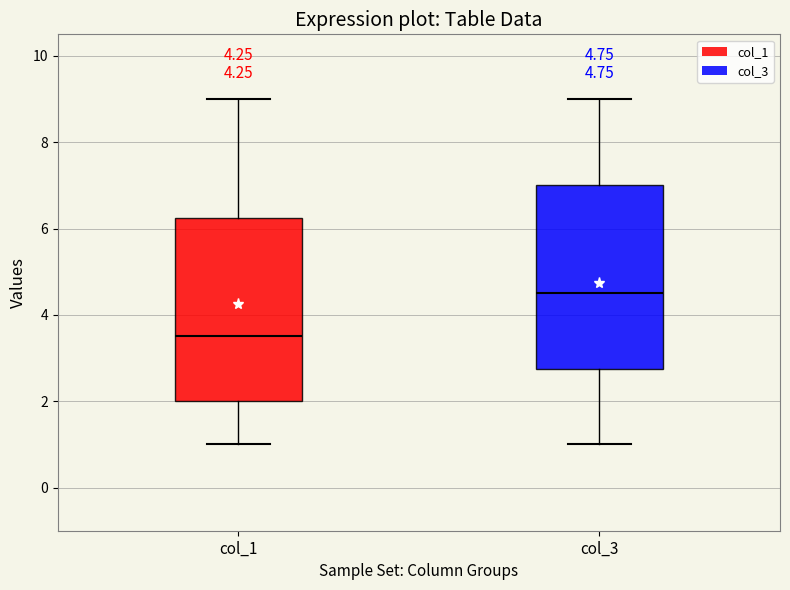

Which box's median line is the highest?

col_3